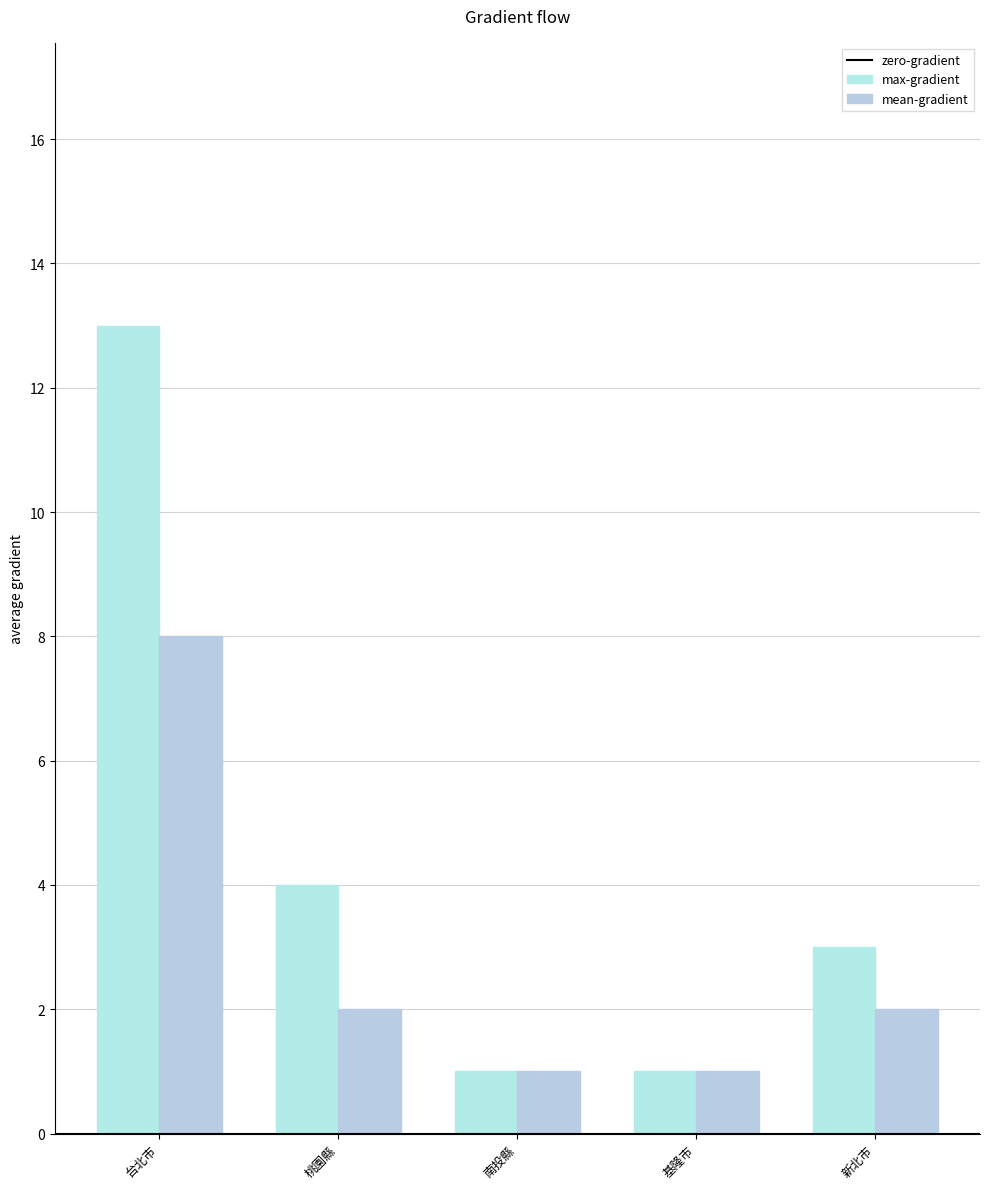

How many data points in mean-gradient are less than 2?

2